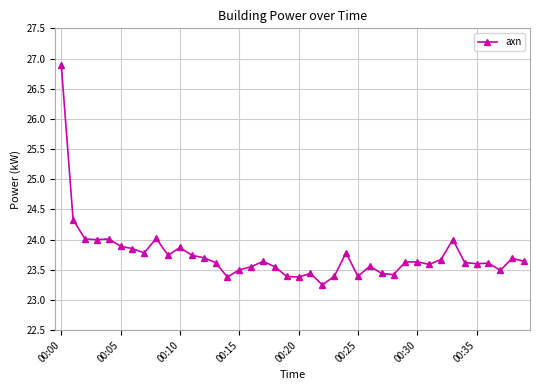

True or false: there are more than 1 points higher than both neighbors.

True